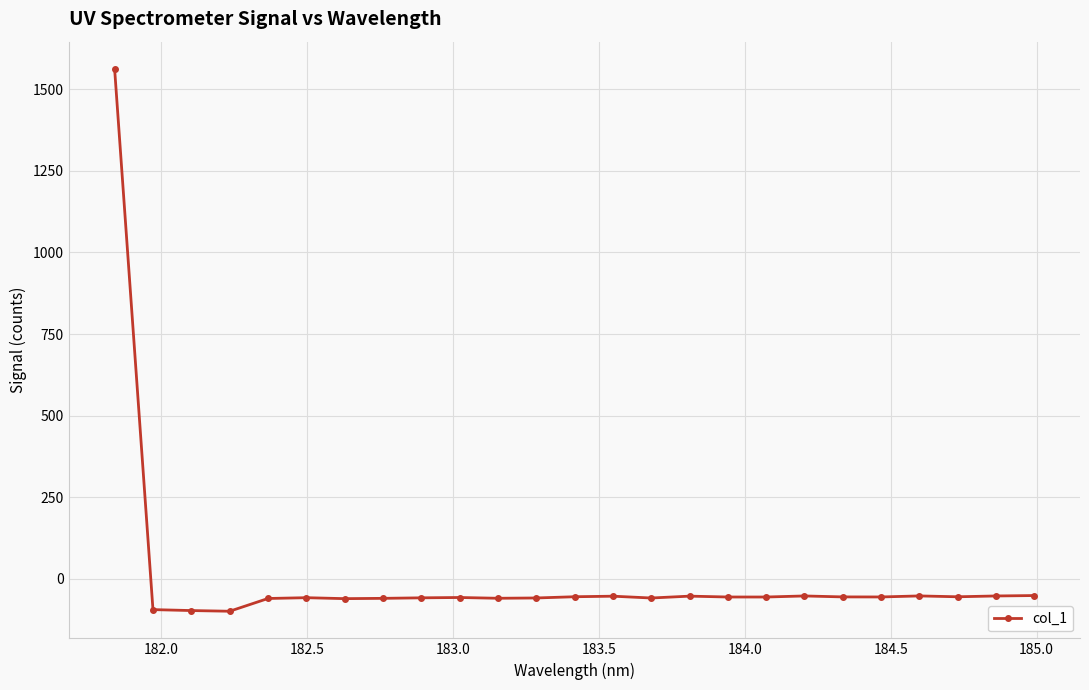

What is the value of the 23rd point from the left?

-55.0